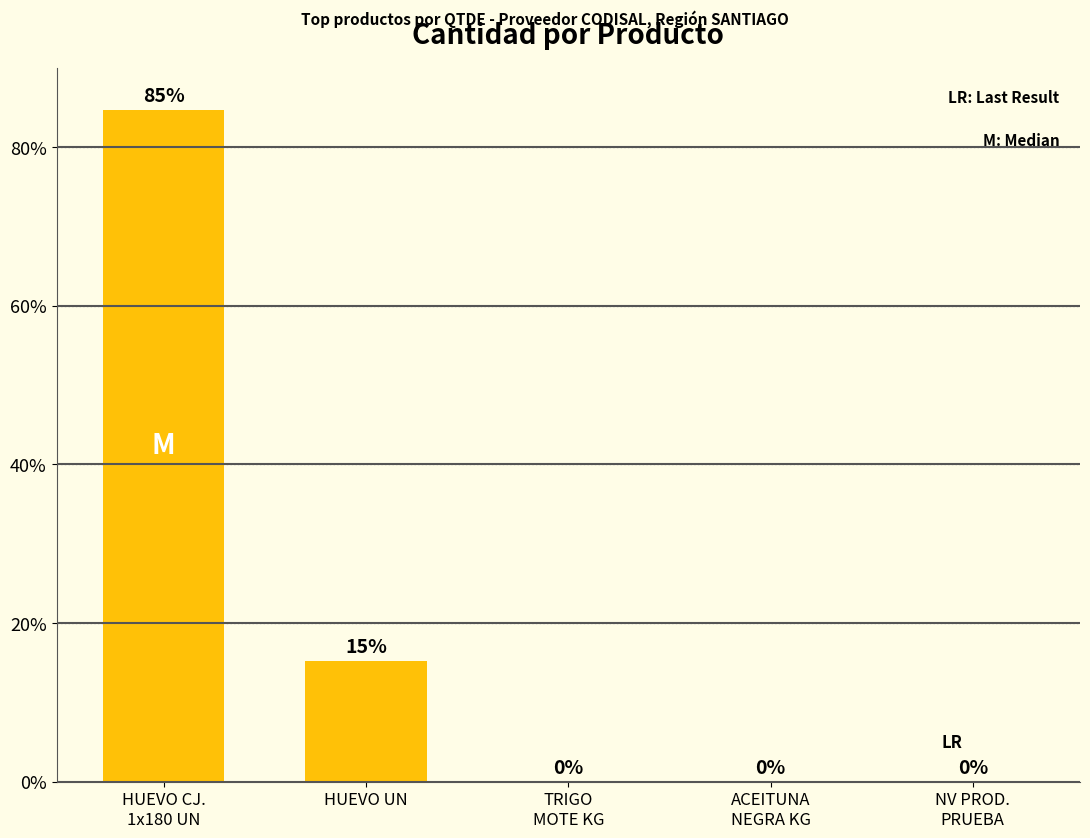

What is the greatest value displayed?

84.7